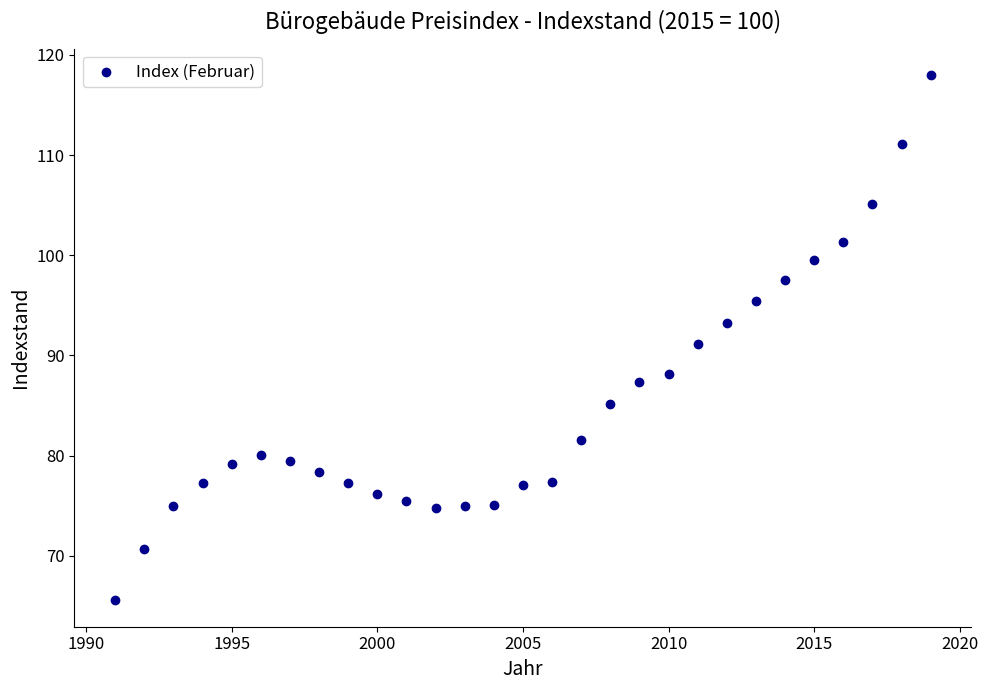

What is the range of Y values (max minus min)?

52.4